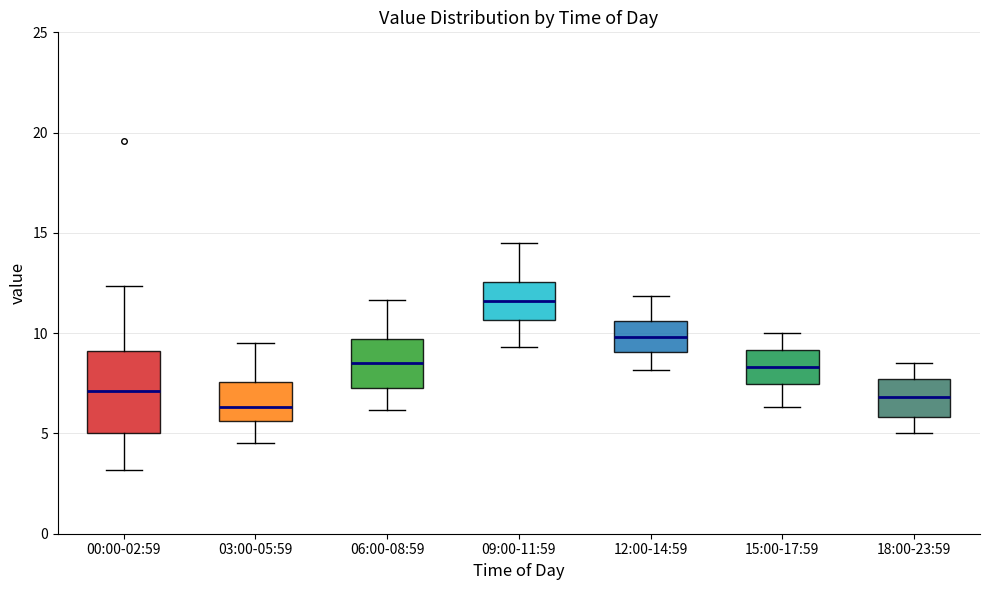

Which box's median line is the highest?

09:00-11:59